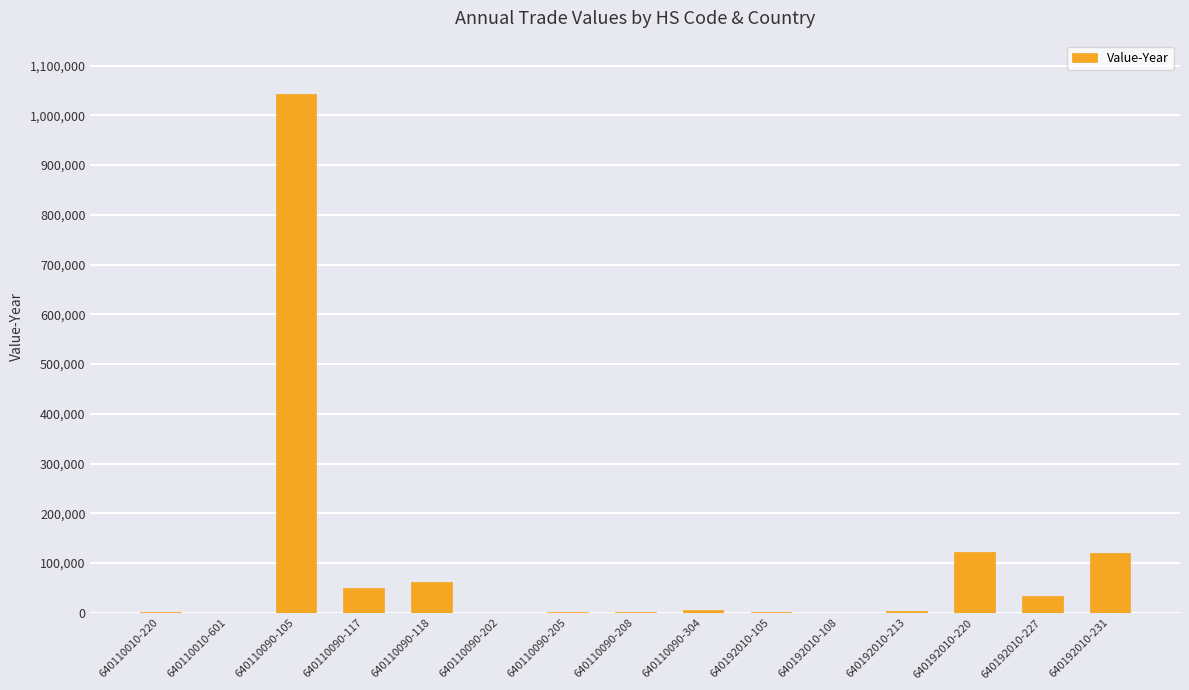

What is the greatest value displayed?

1042967